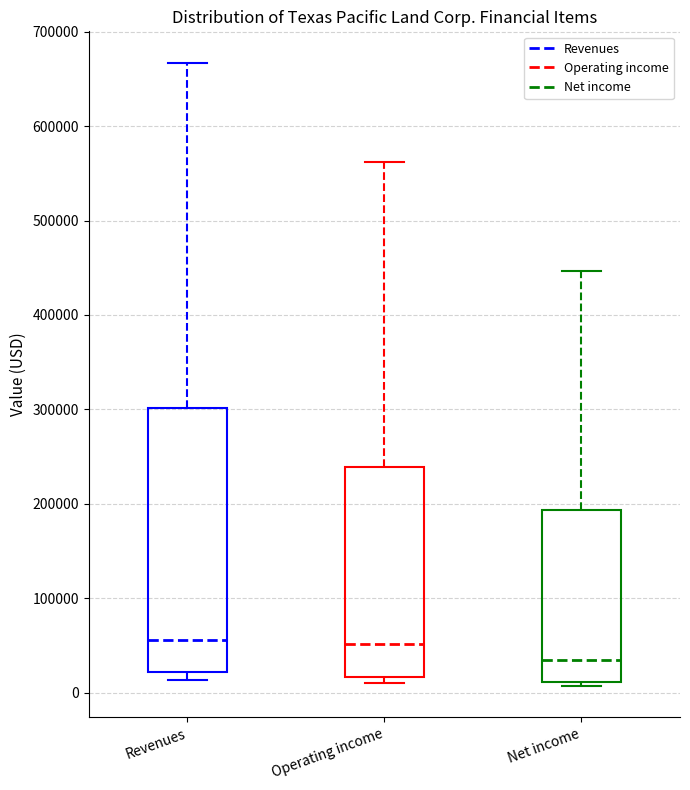

Which box is the tallest, from its lower edge to its upper edge?

Revenues